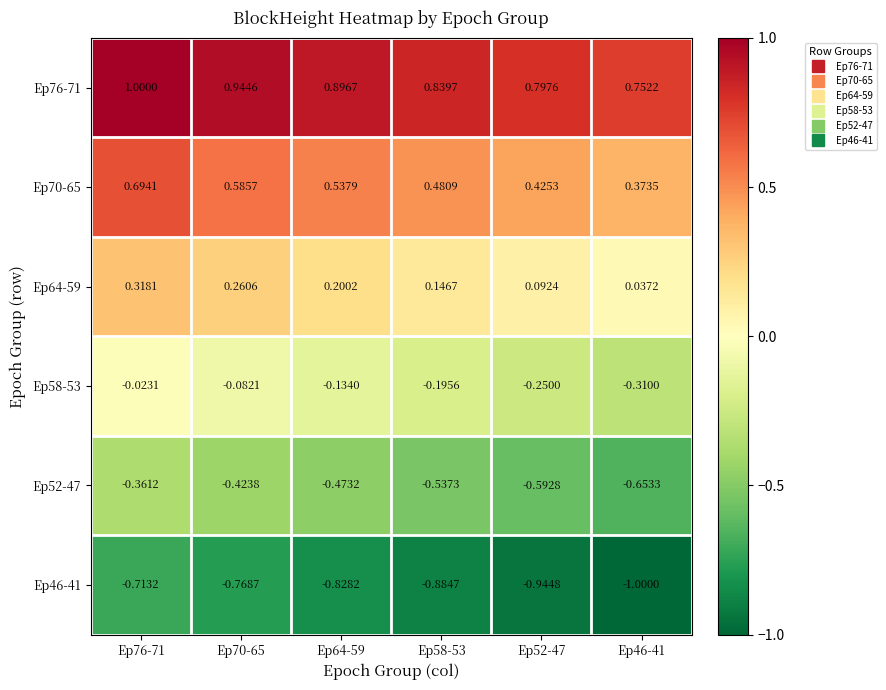

Is the value of Ep64-59 at Ep46-41 greater than the value of Ep76-71 at Ep70-65?

No